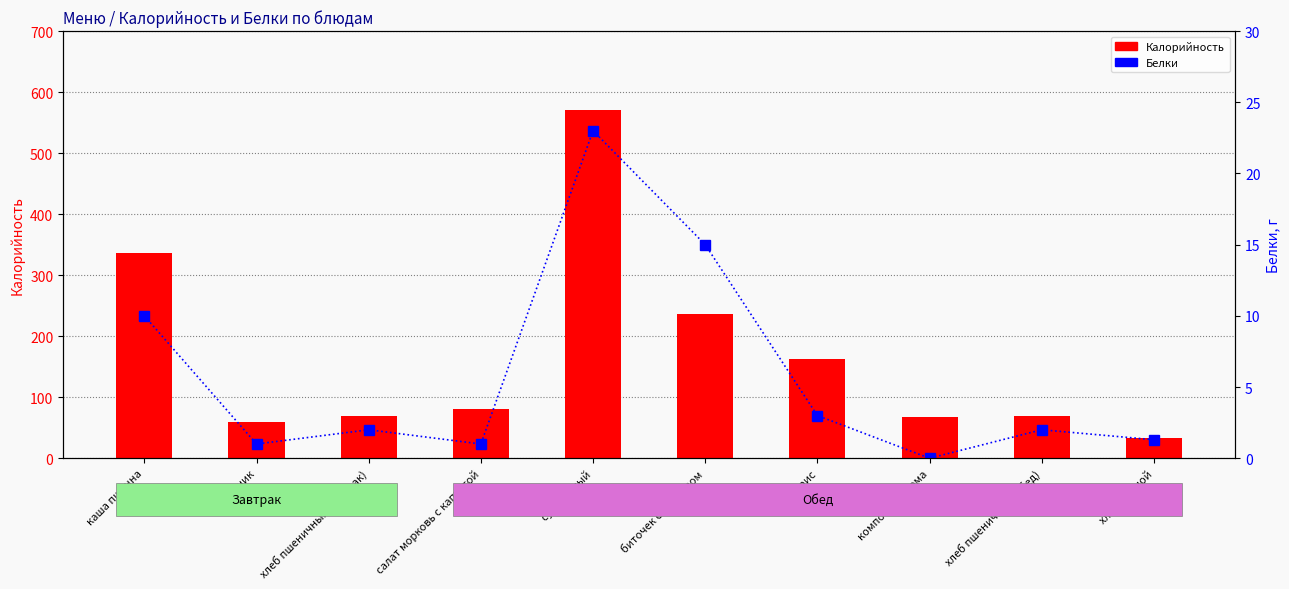

How many data points does each series have?

10